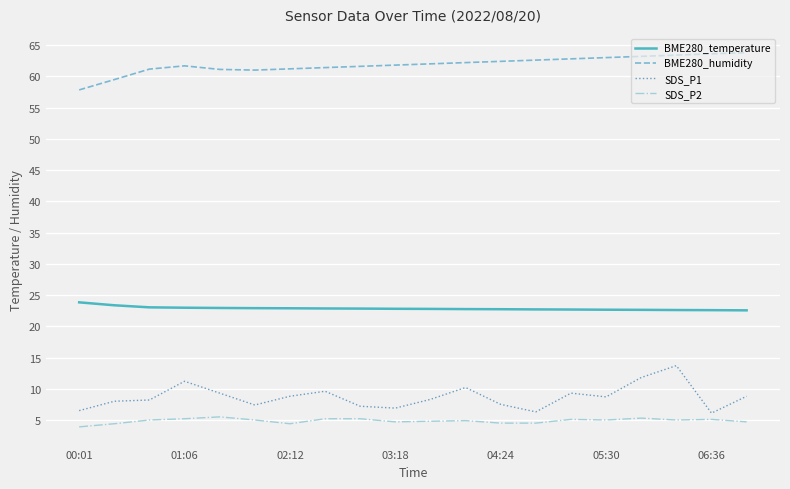

List the series in order of their peak value, lowest first.

SDS_P2, SDS_P1, BME280_temperature, BME280_humidity